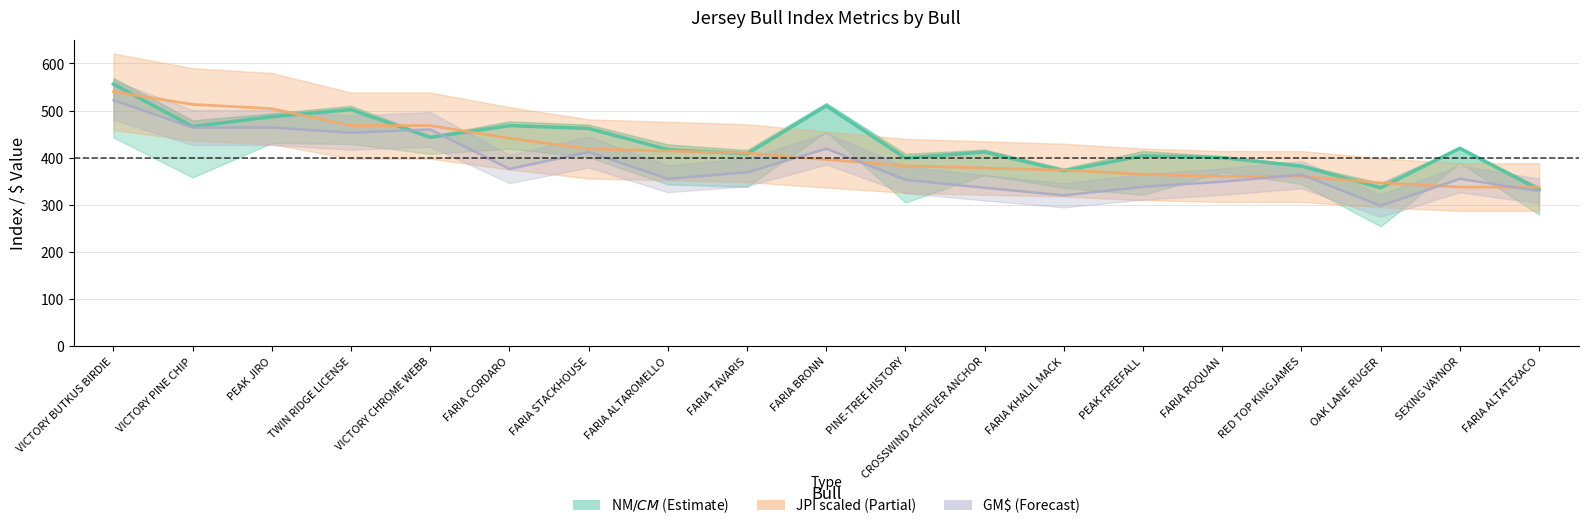

Is it true that NM$ equals 468.0 at FARIA CORDARO?

True